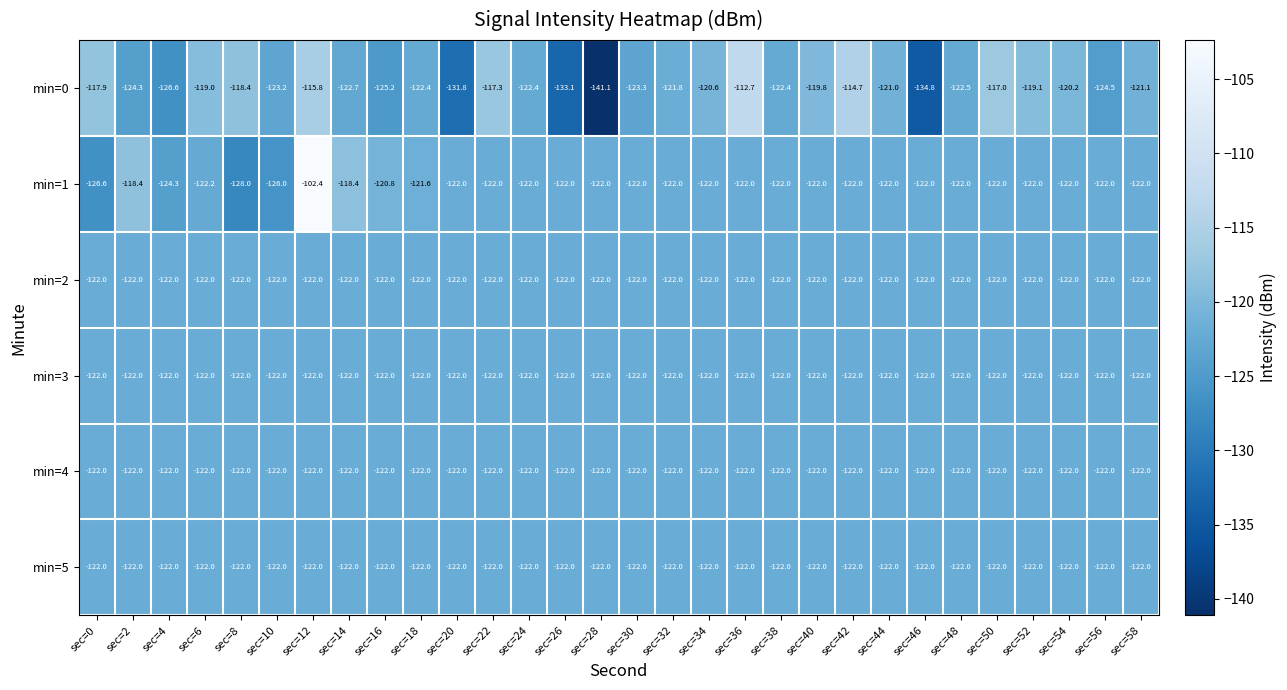

What is the sum of the min=1 values at sec=24 and sec=52?

-244.0